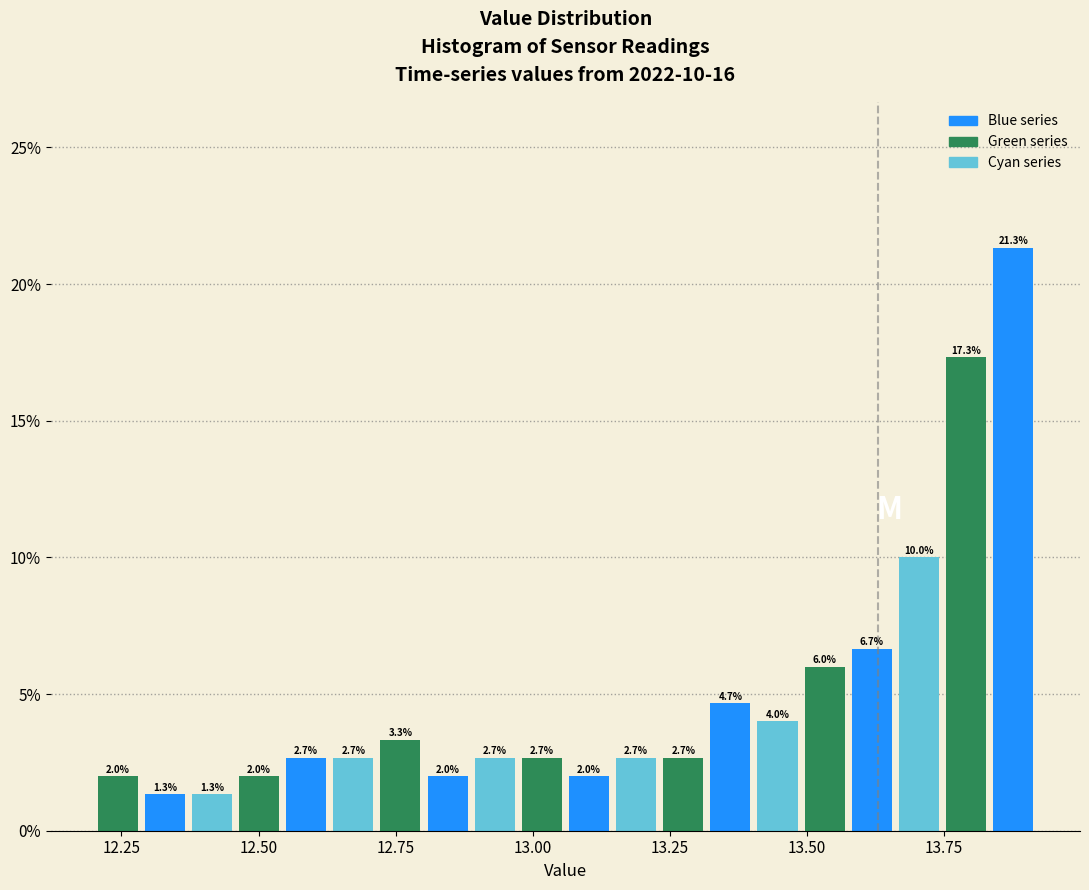

Read against the x-axis, roughly where is the centre of the tallest bar?

13.90